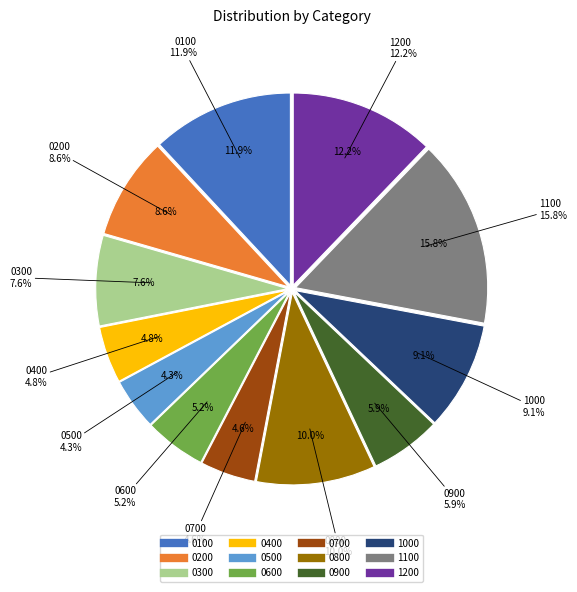

Count the number of slices in the pie.

12